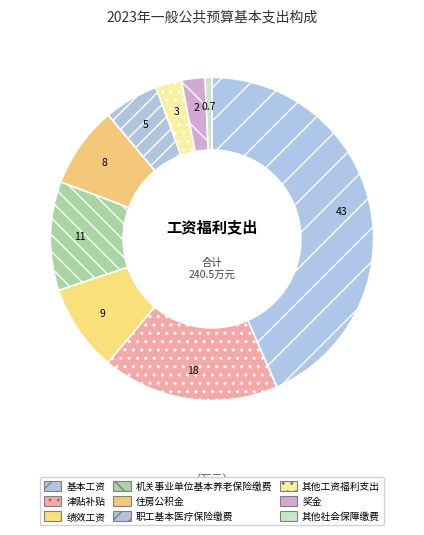

How much of the chart is everything except 基本工资?

56.6%